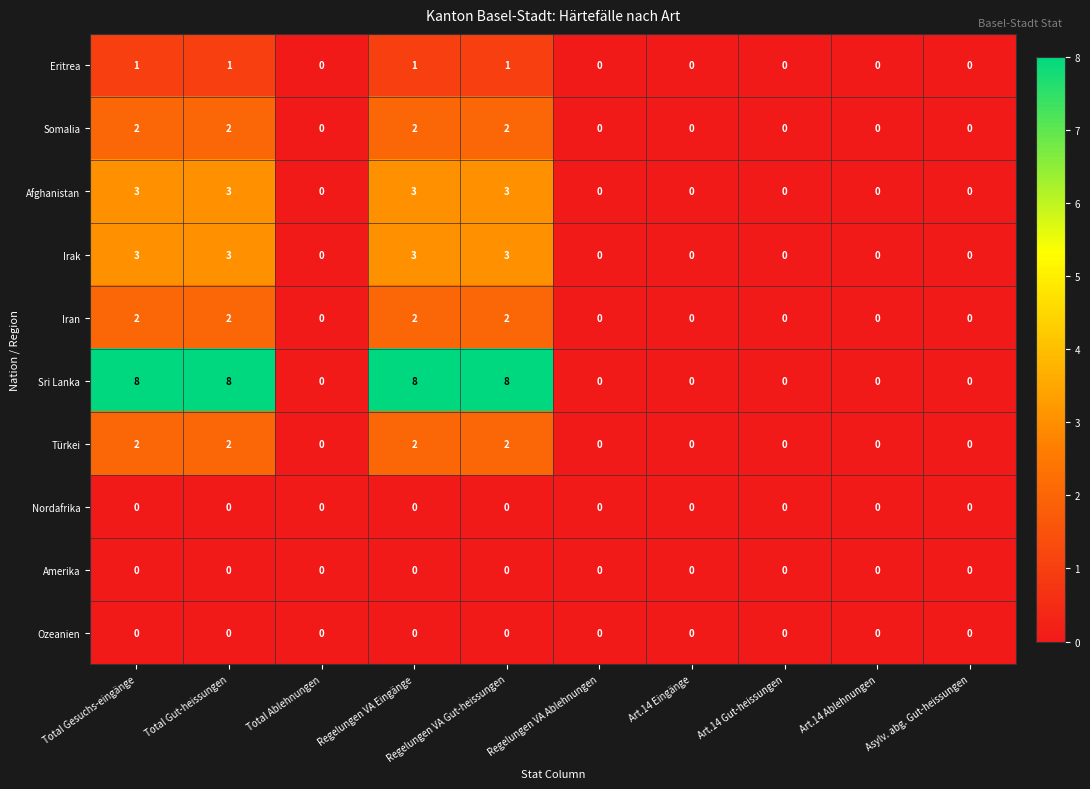

The value of Afghanistan at Art.14 Eingänge is 2. True or false?

False